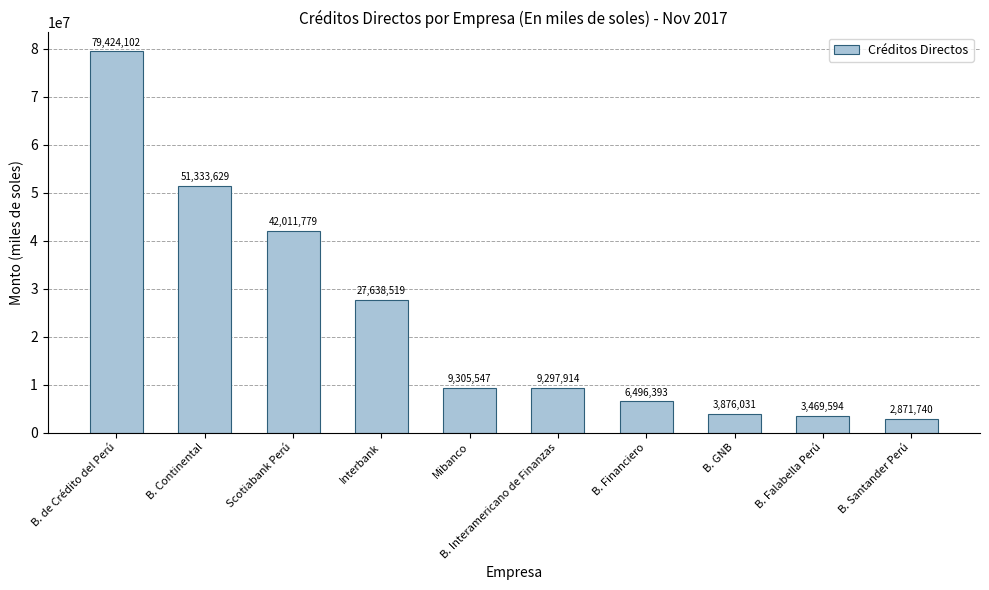

What is the label of the 8th bar from the right?

Scotiabank Perú